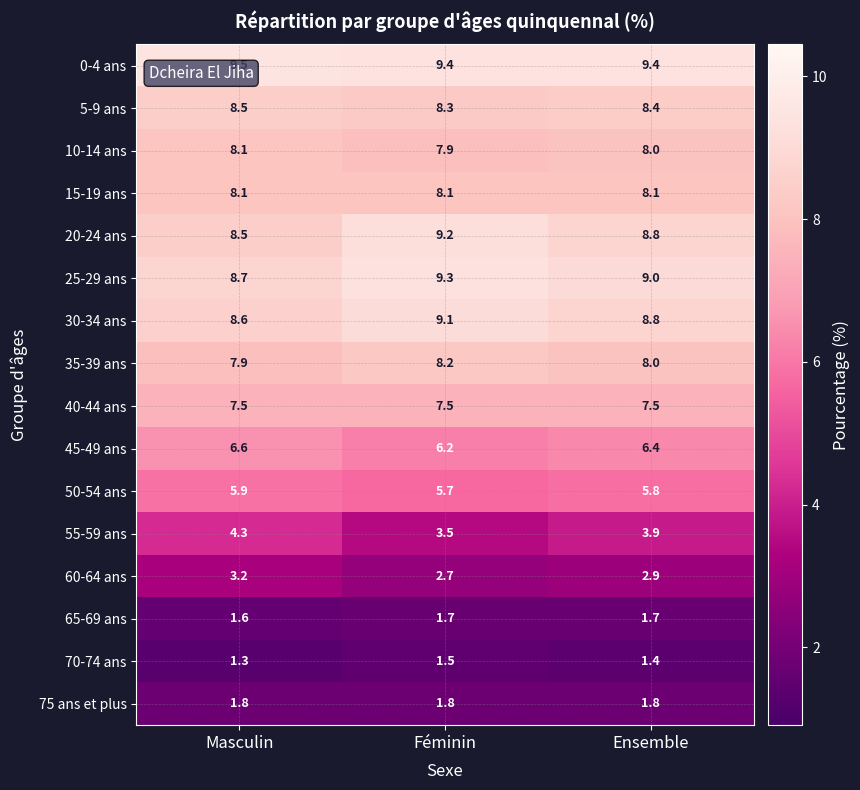

What is the total value across all series at Masculin?

100.1